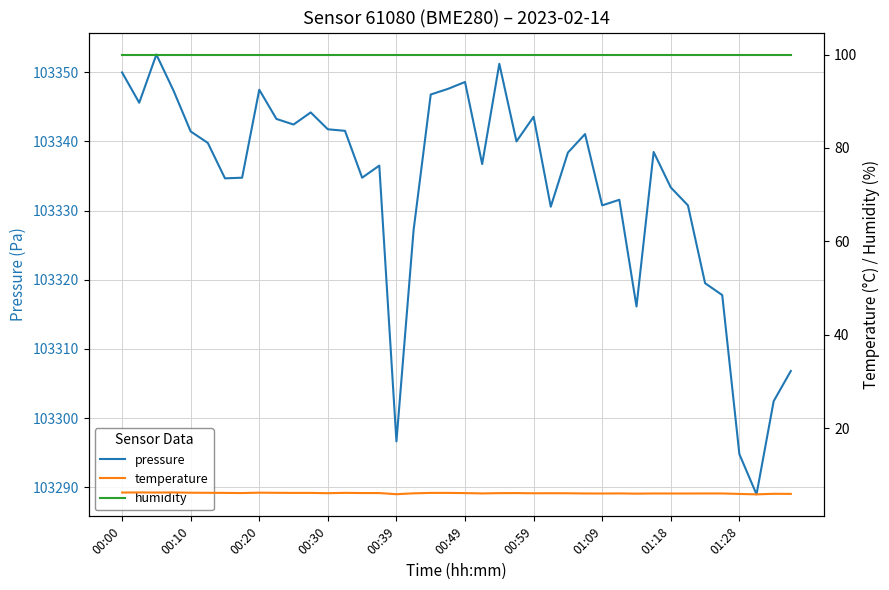

What are all the series names shown in the legend?

pressure, temperature, humidity